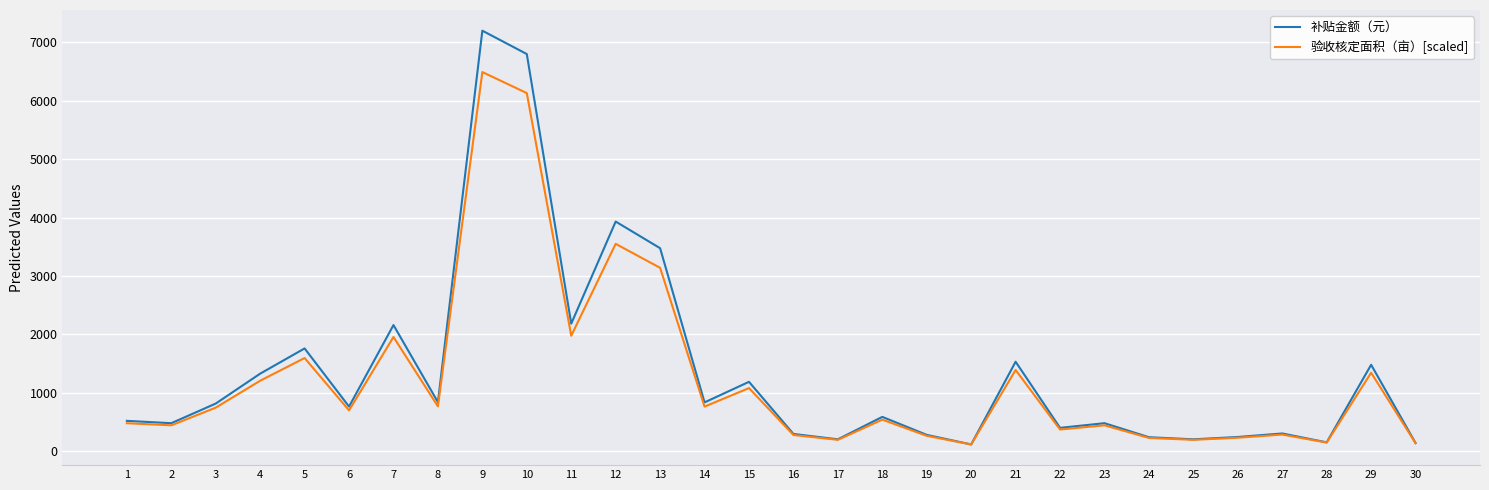

What is the highest value of the 补贴金额（元） series?

7200.0